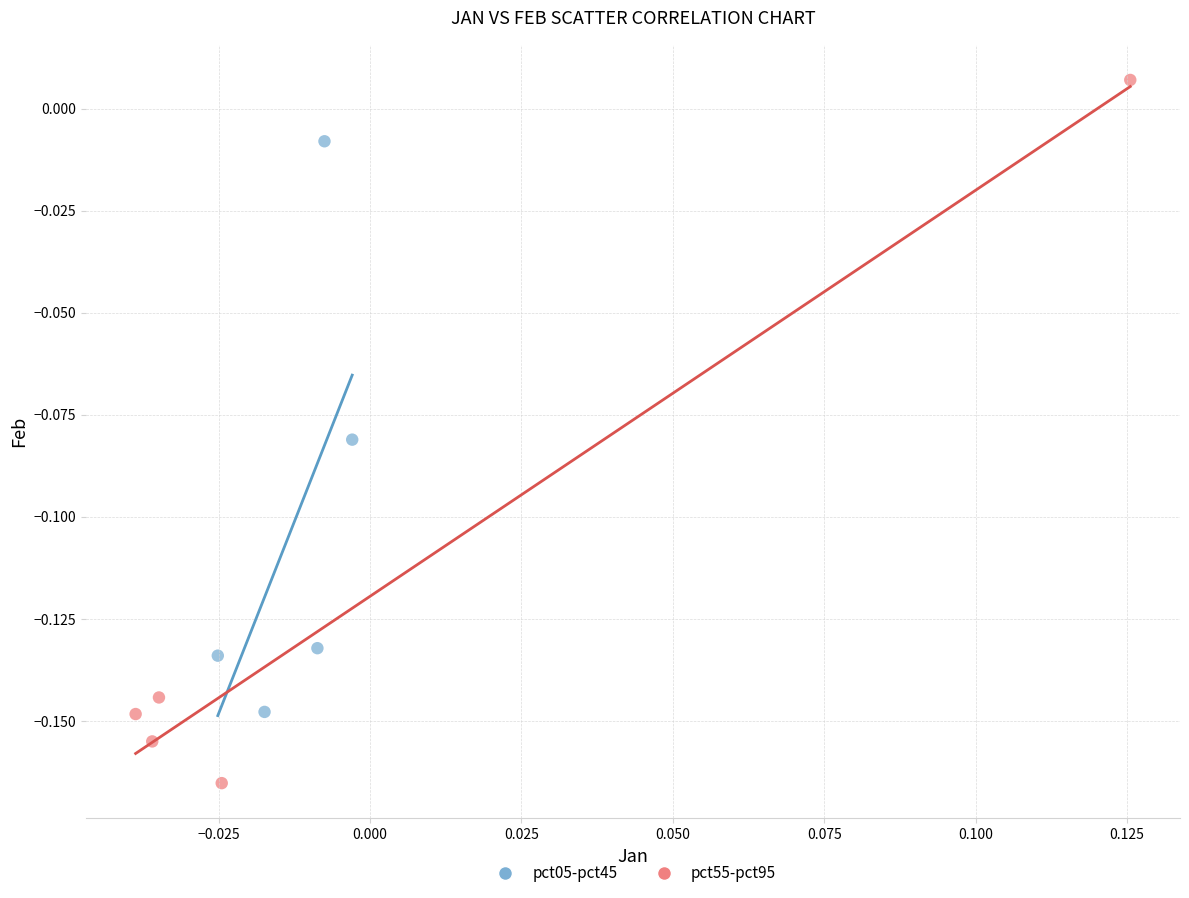

Which series has the widest spread of Y values?

pct55-pct95